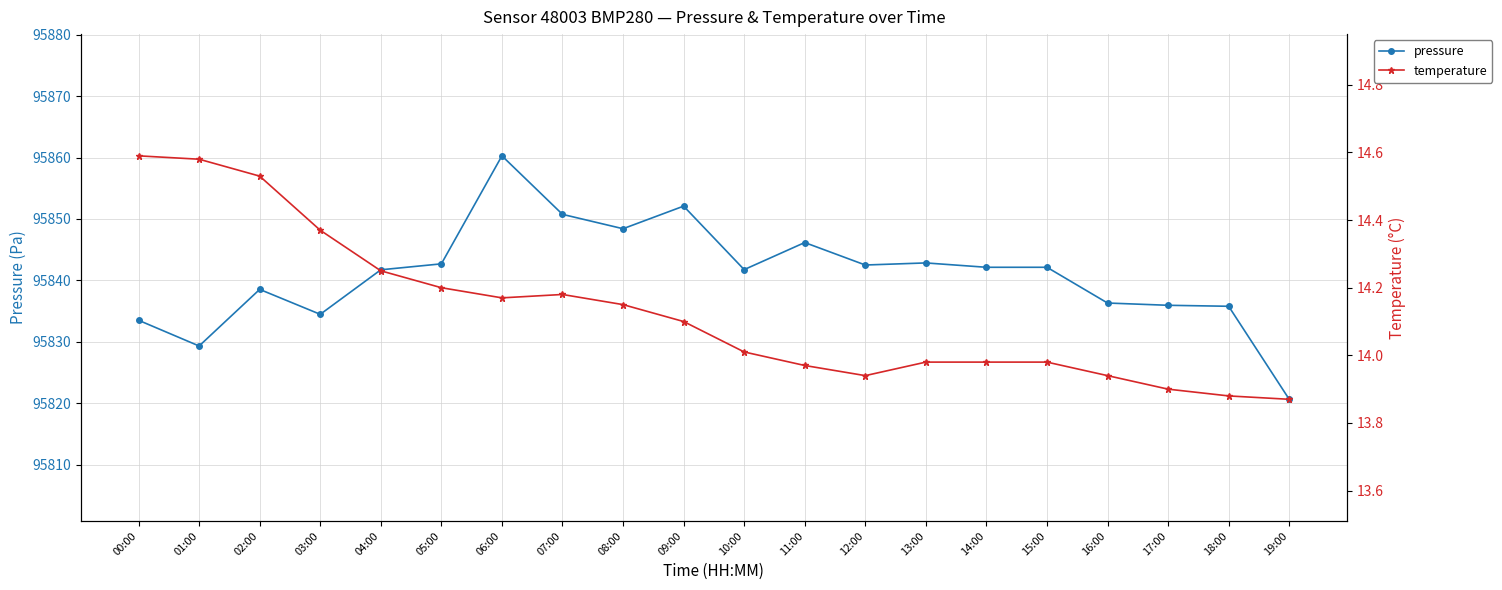

At which label is temperature closest to 14?

10:00